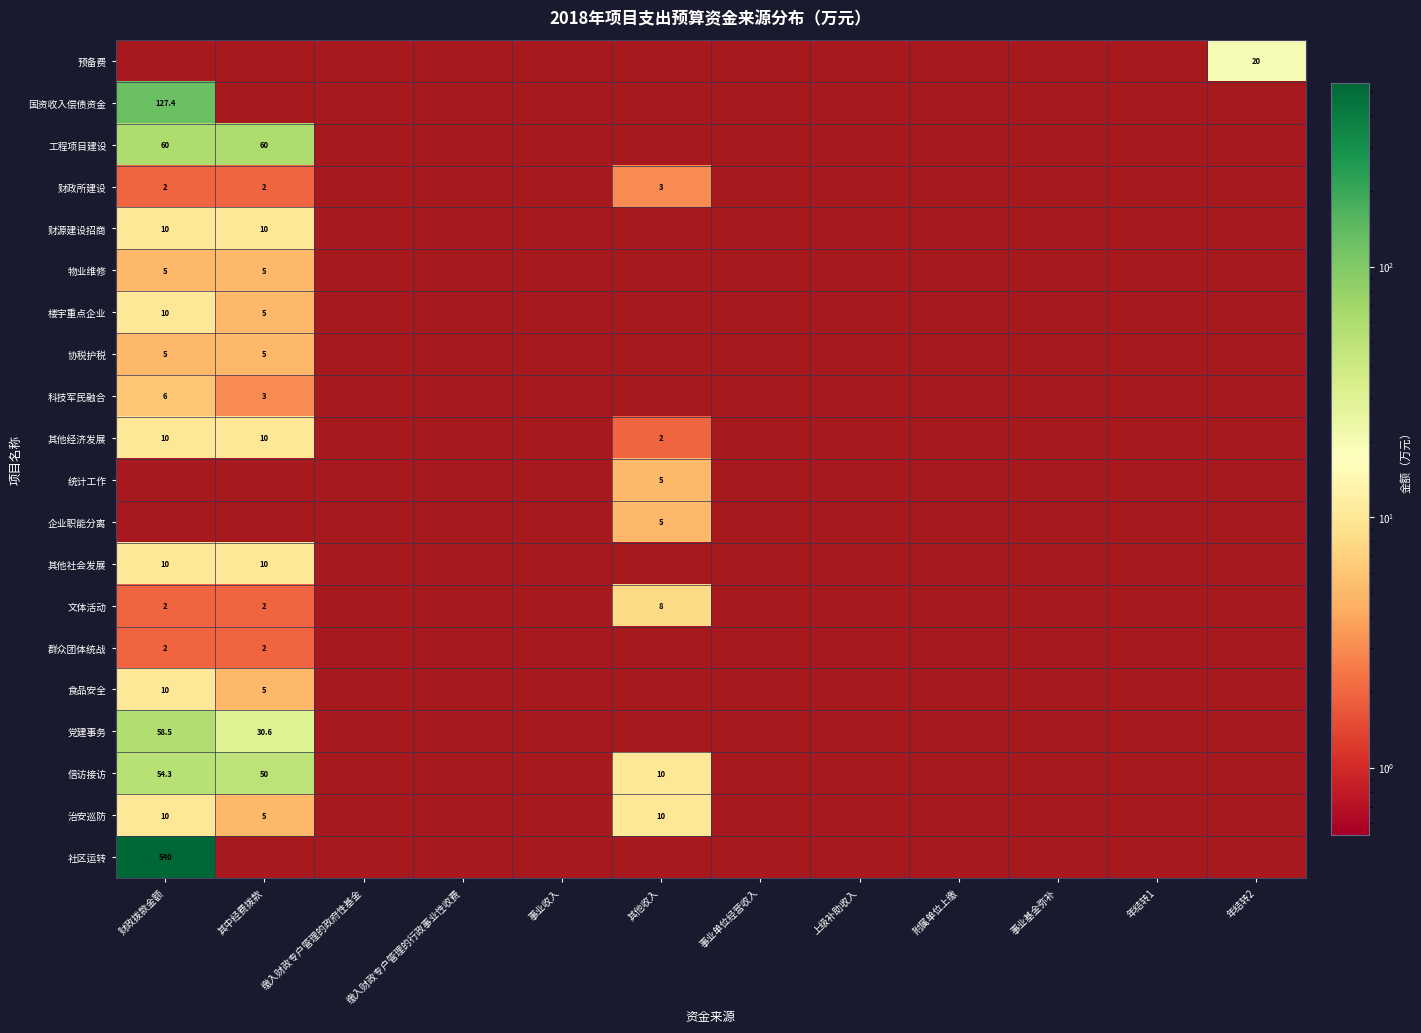

What is the sum of all 财源建设招商 values?

20.0